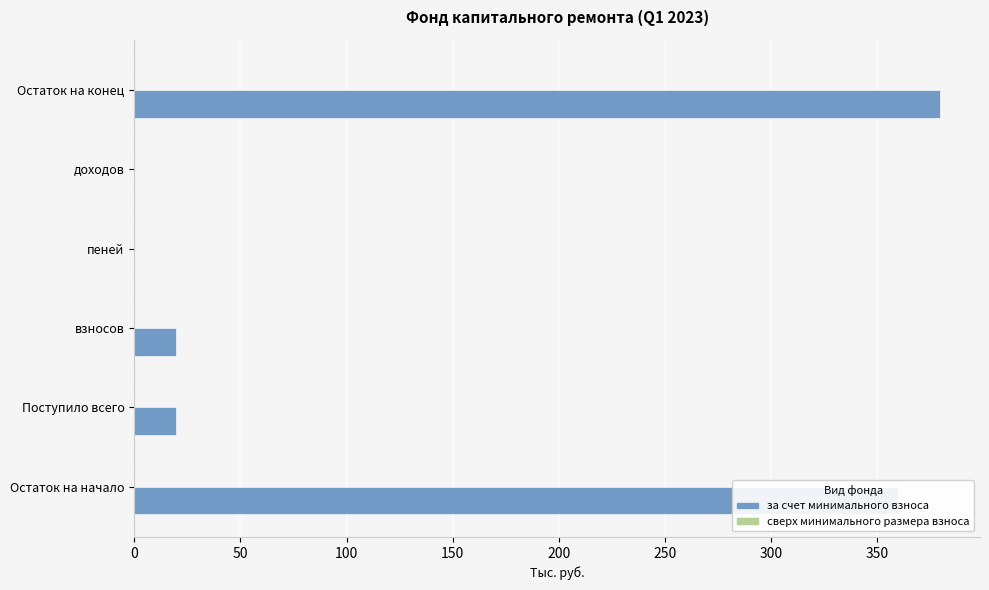

Which category has the highest value across all series?

Остаток на конец